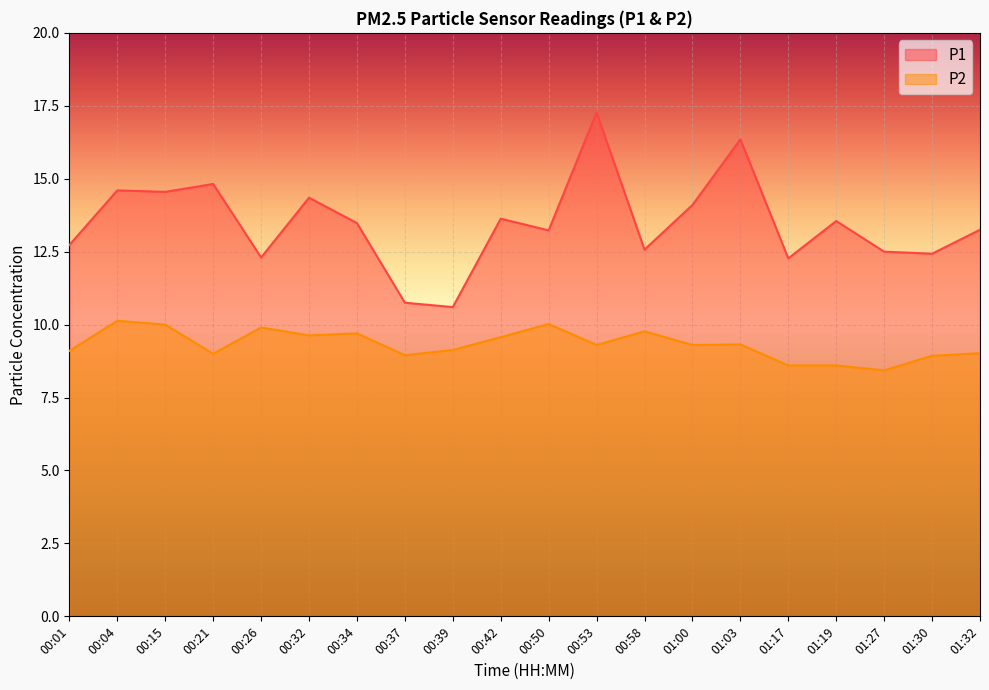

True or false: P2 and P1 intersect in this chart.

False